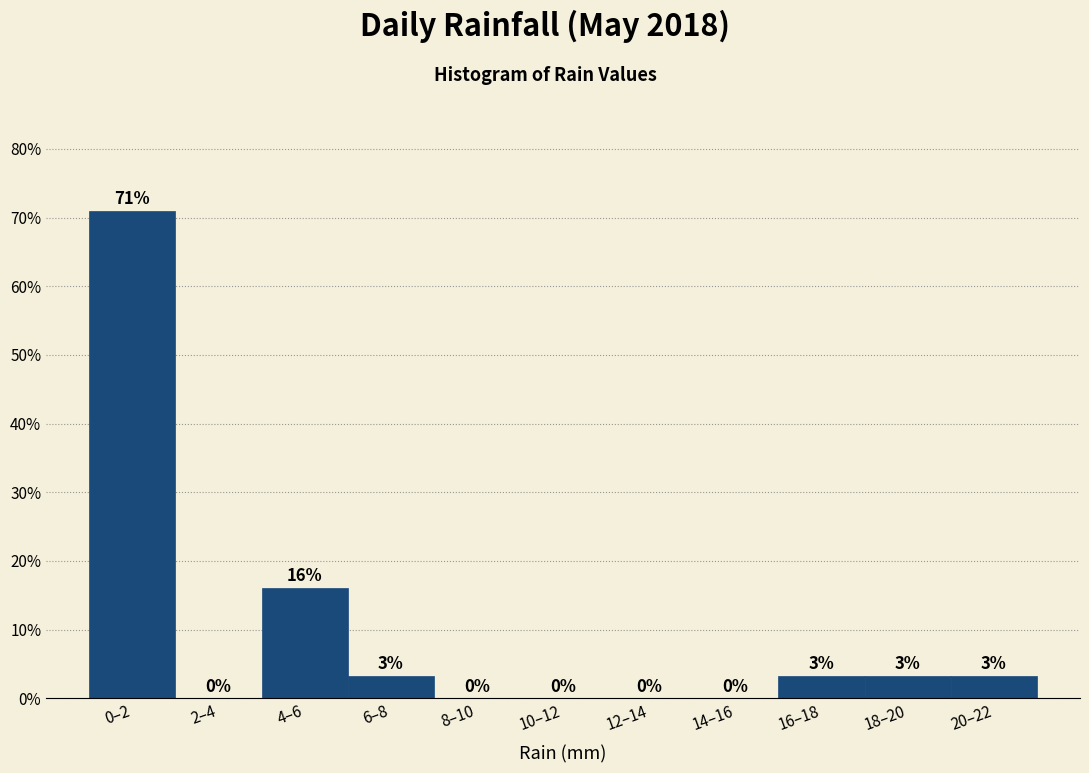

What is the maximum value shown in the chart?

71.0